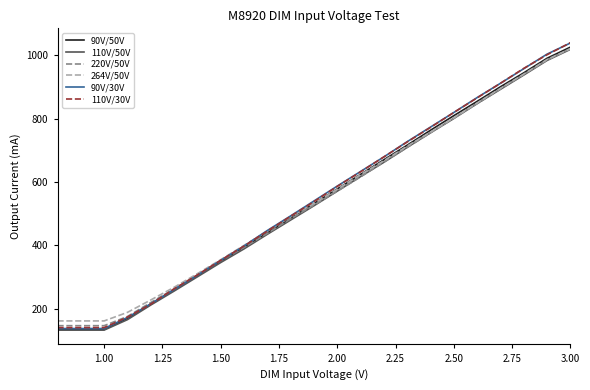

What is the lowest value of the 90V/50V series?

135